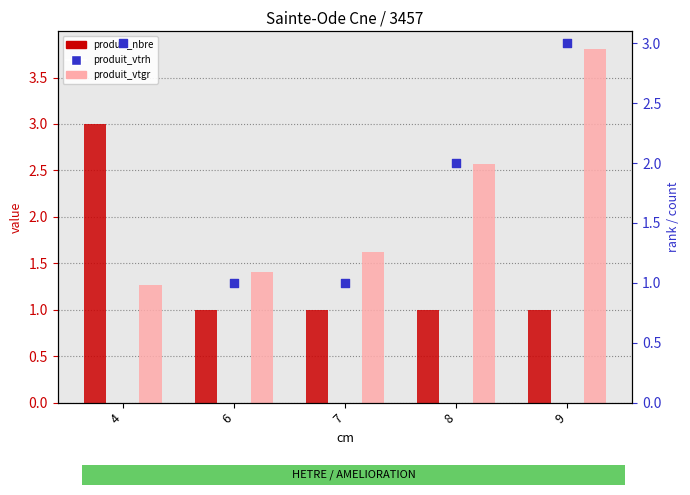

Is the value of produit_vtrh at 6 greater than the value of produit_nbre at 4?

No